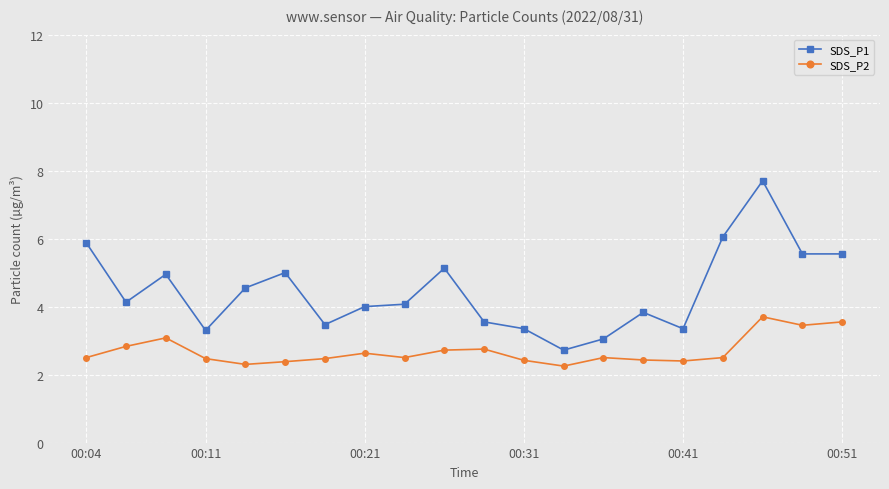

What is the greatest value displayed?

7.7